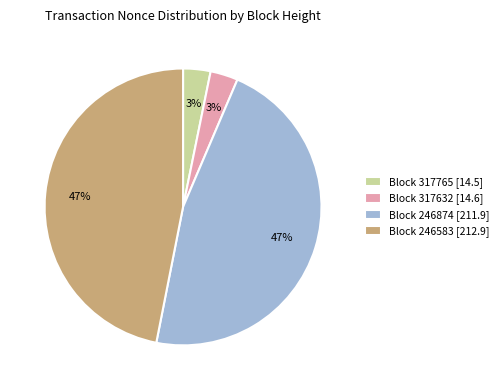

Is it true that Block 246583 [212.9] is 47% of the pie?

True